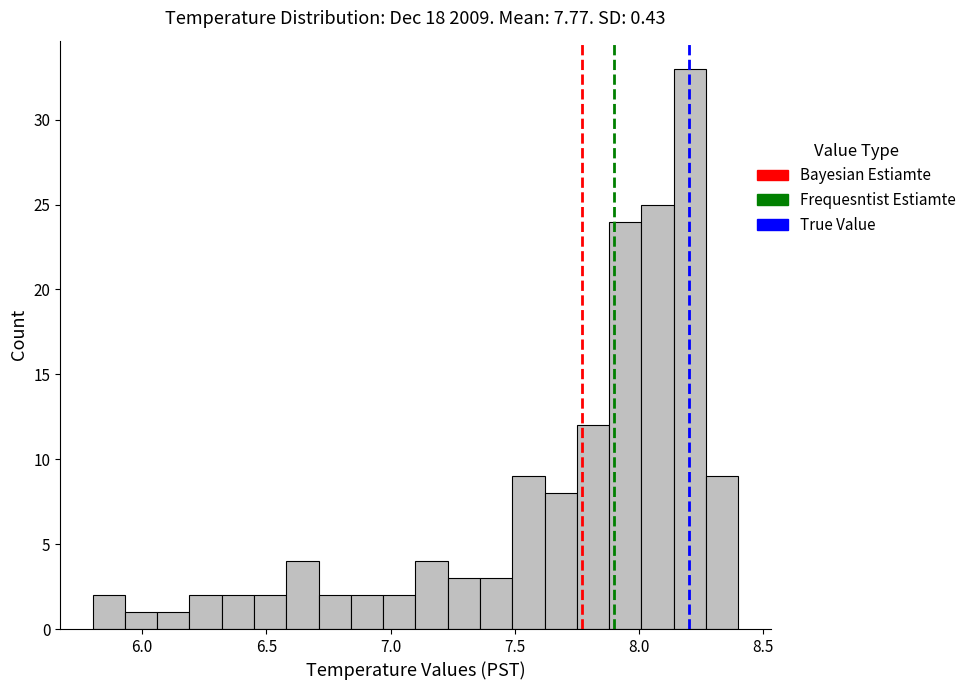

Read against the x-axis, roughly where is the centre of the tallest bar?

8.20